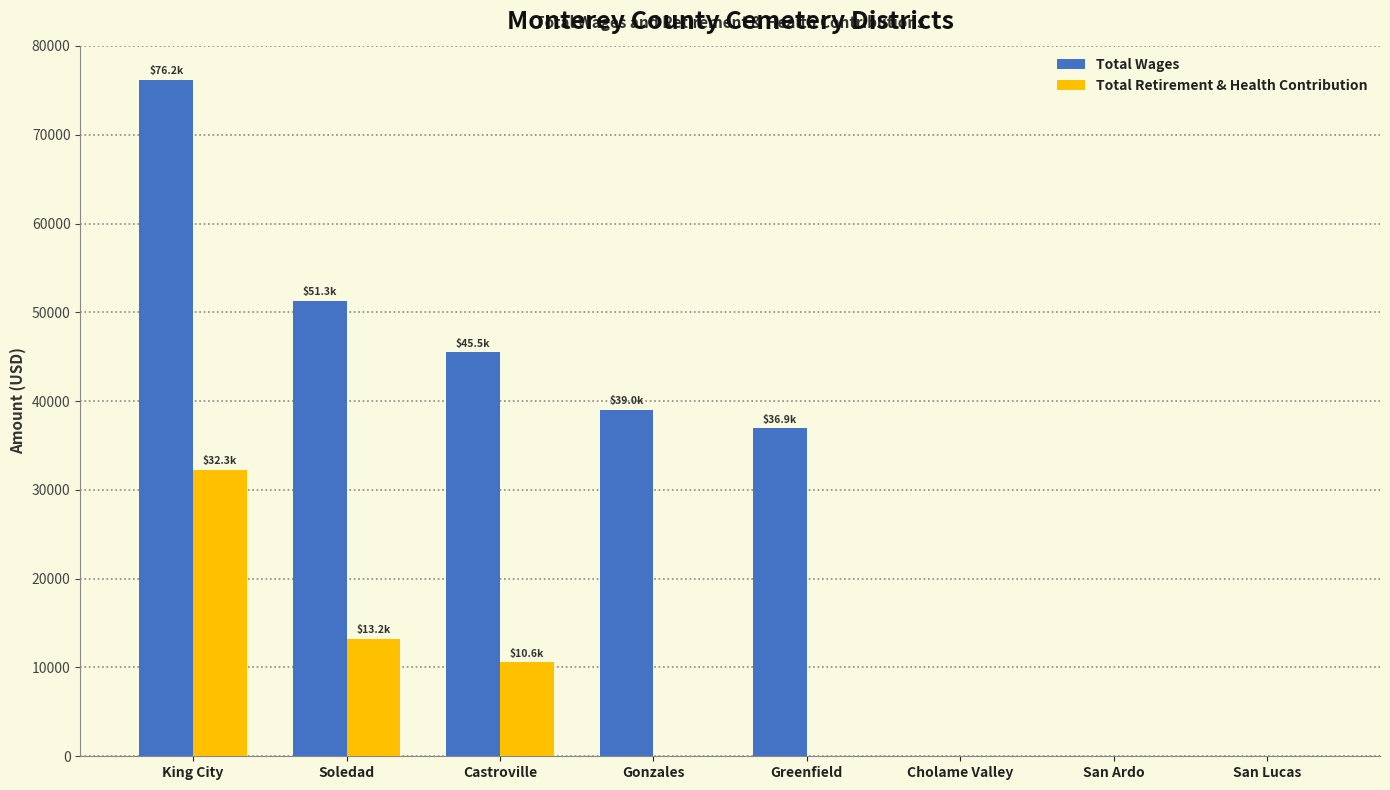

Between Soledad and Castroville, which series saw the biggest shift?

Total Wages